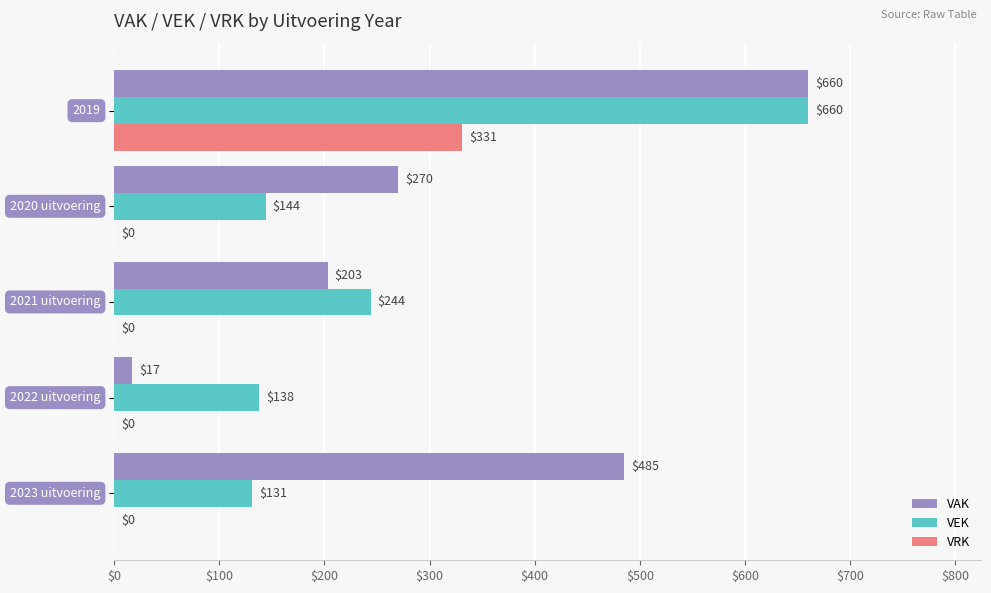

What are all the series names shown in the legend?

VAK, VEK, VRK